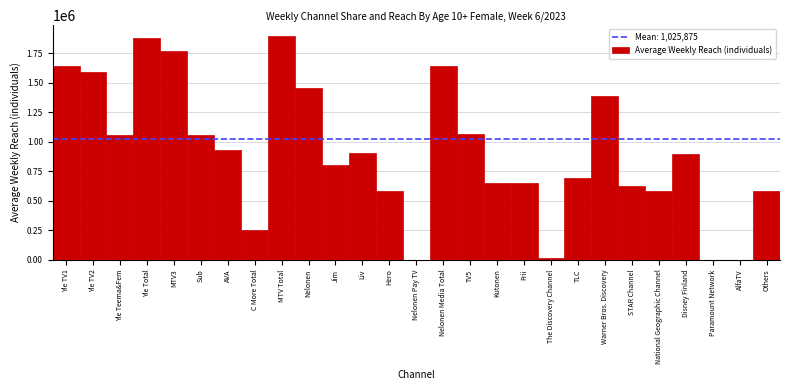

What is the greatest value displayed?

1893000